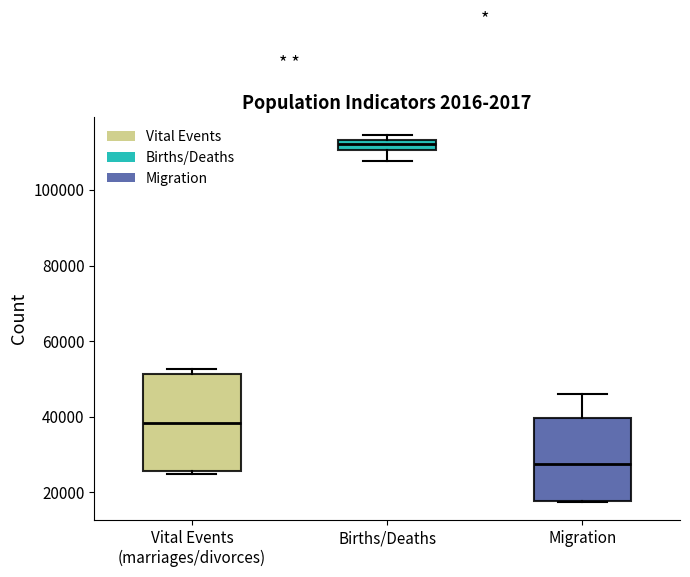

Where is the lower edge of the box for Vital Events (marriages/divorces) on the y-axis? The values are not printed on the chart, so give them approximately, as read against the axis.

26000